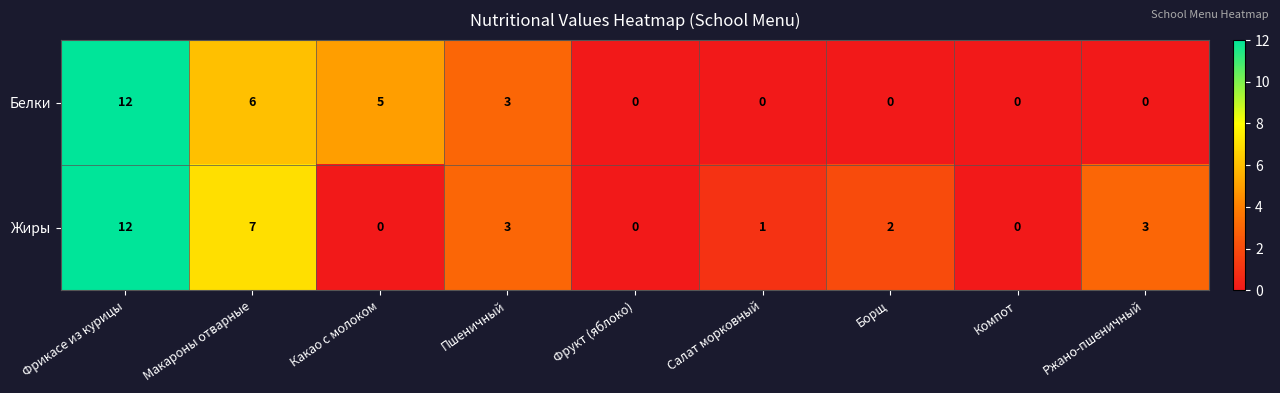

Reading left to right, list all the values displayed in this chart.

Белки: Фрикасе из курицы=12	Макароны отварные=6	Какао с молоком=5	Пшеничный=3	Фрукт (яблоко)=0	Салат морковный=0	Борщ=0	Компот=0	Ржано-пшеничный=0
Жиры: Фрикасе из курицы=12	Макароны отварные=7	Какао с молоком=0	Пшеничный=3	Фрукт (яблоко)=0	Салат морковный=1	Борщ=2	Компот=0	Ржано-пшеничный=3